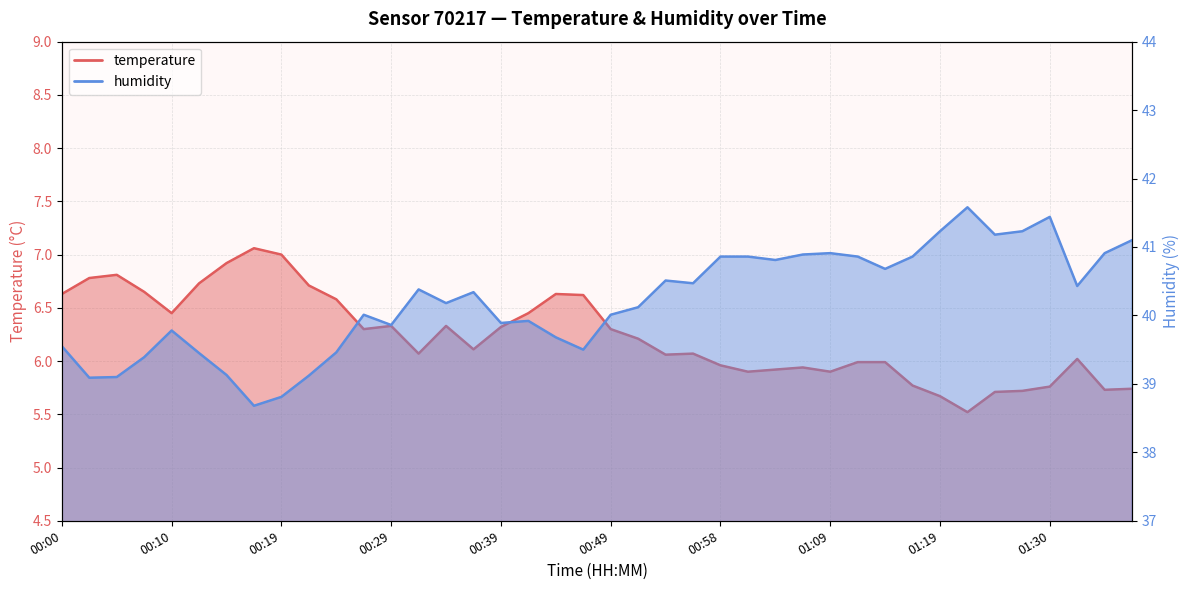

Which category has the lowest value across all series?

01:22